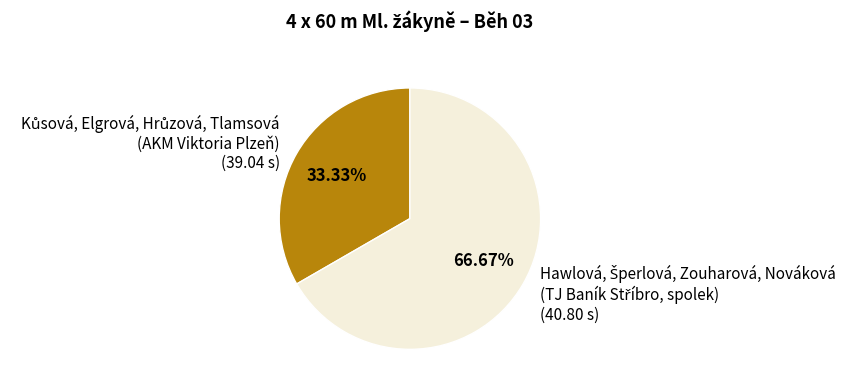

Is there a majority slice in this chart?

Yes